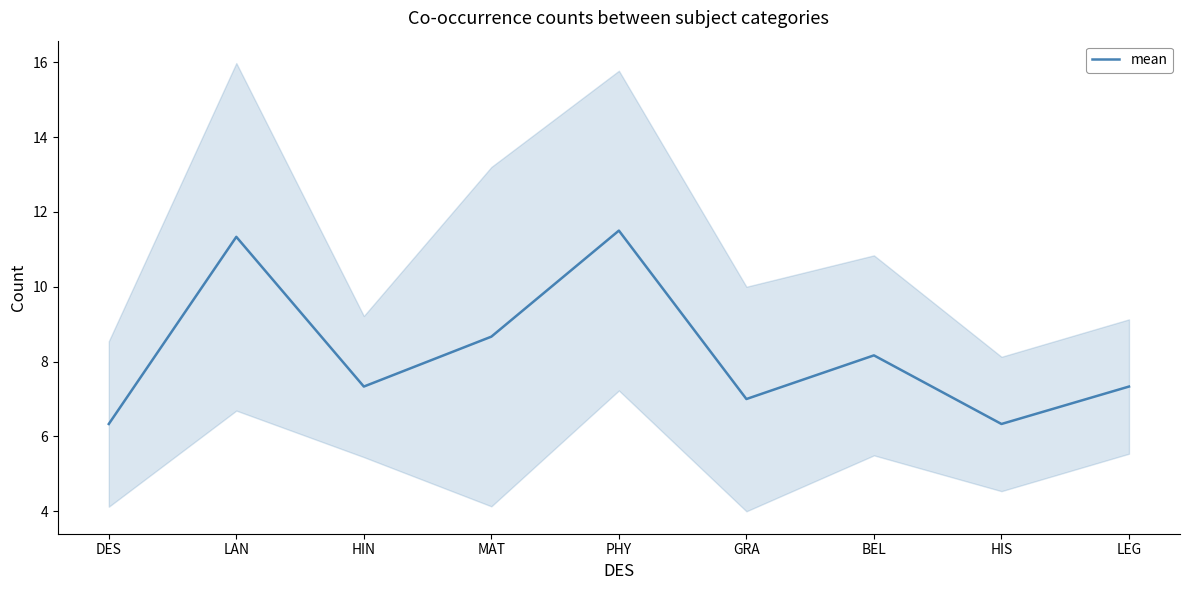

How many interior local peaks (higher than both neighbors) does the data have?

3